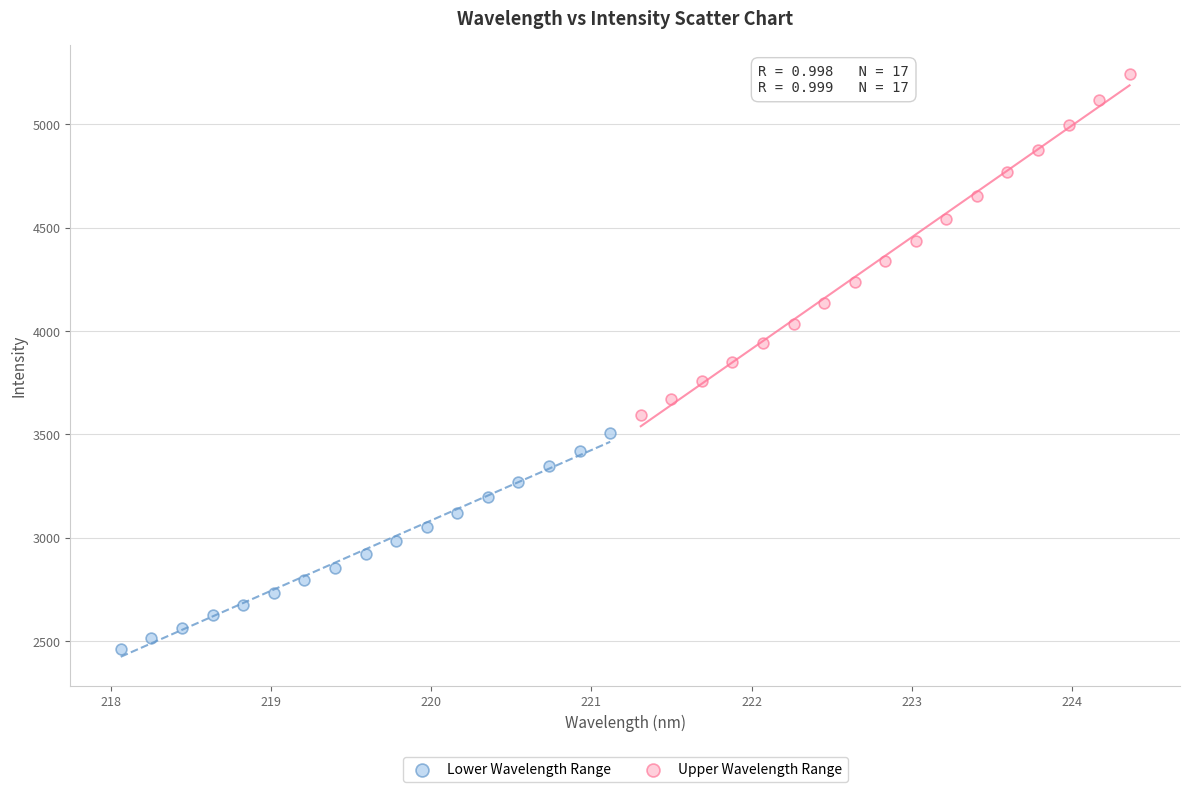

Which series reaches the minimum Y coordinate?

Lower Wavelength Range